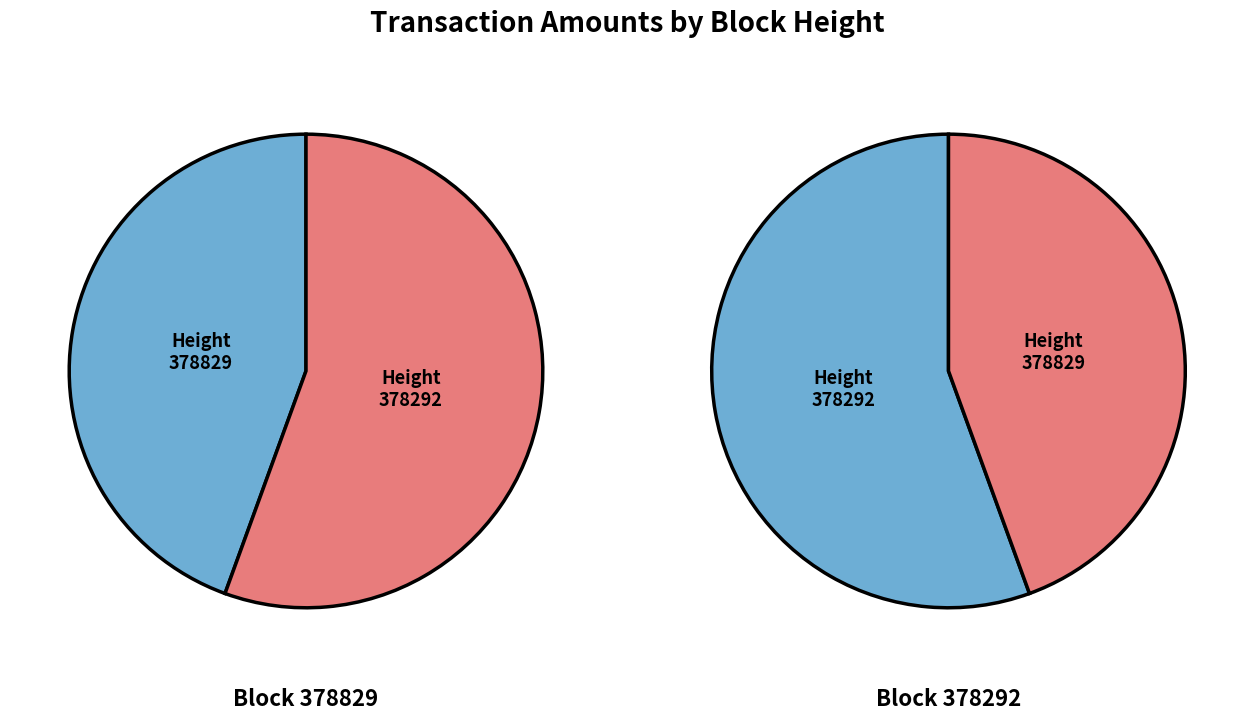

Count the number of slices in the pie.

2